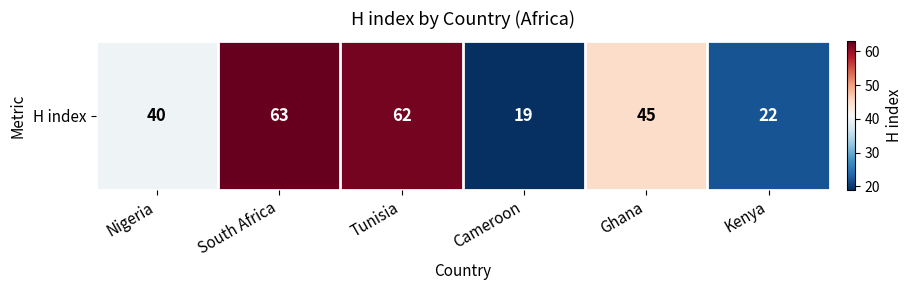

Rank the categories by value from lowest to highest.

Cameroon, Kenya, Nigeria, Ghana, Tunisia, South Africa